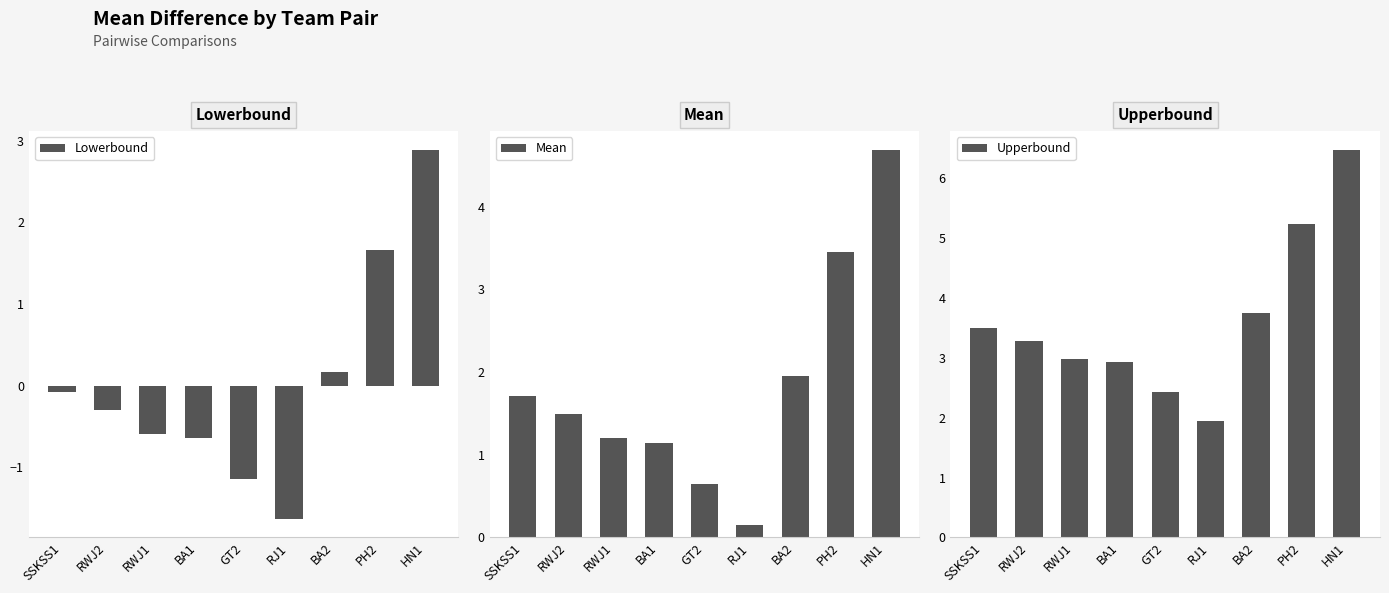

Count the number of data series in this chart.

3